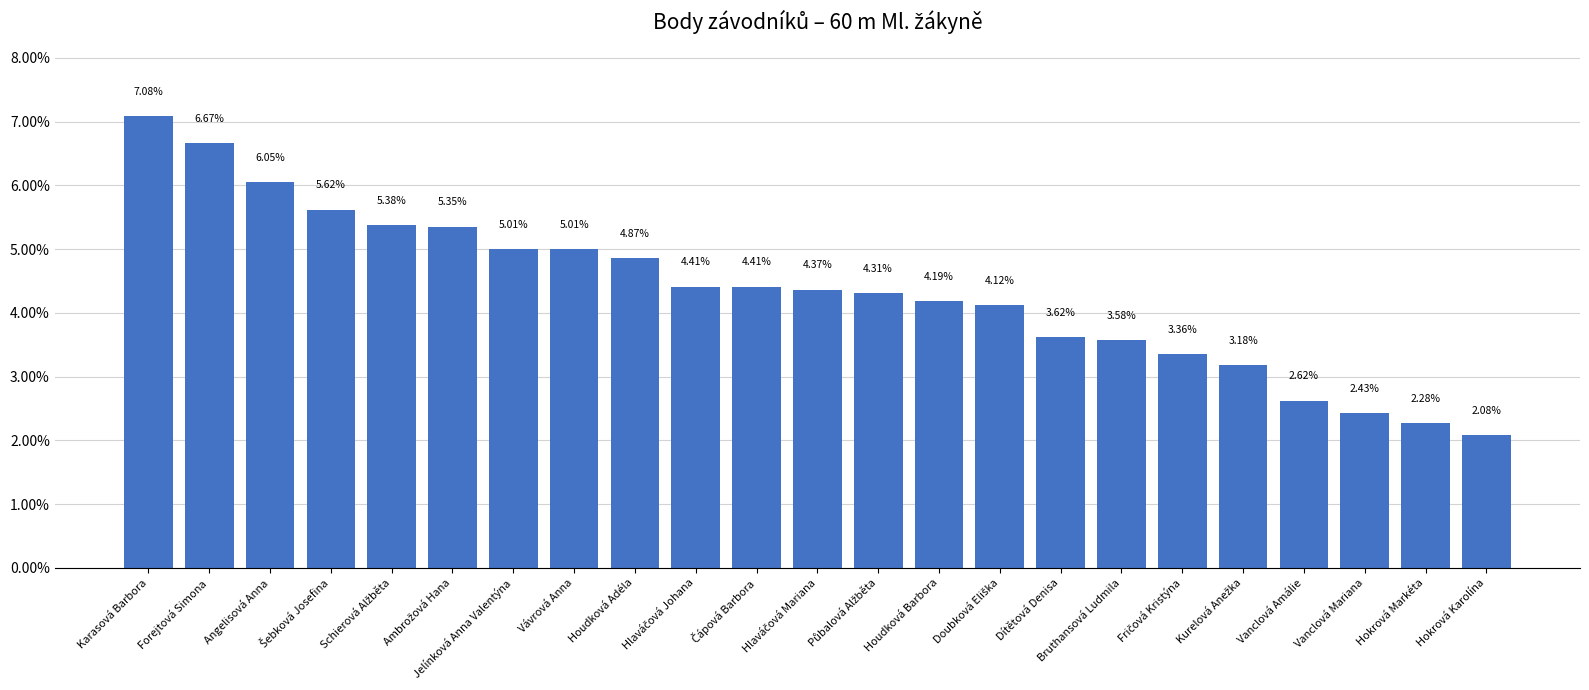

Between Dítětová Denisa and Karasová Barbora, which is larger?

Karasová Barbora